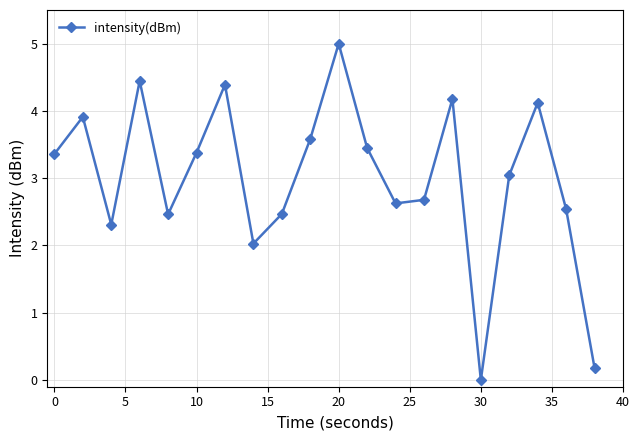

Reading left to right, list all the values displayed in this chart.

3.4	3.9	2.3	4.4	2.5	3.4	4.4	2.0	2.5	3.6	5.0	3.4	2.6	2.7	4.2	0.0	3.0	4.1	2.5	0.2